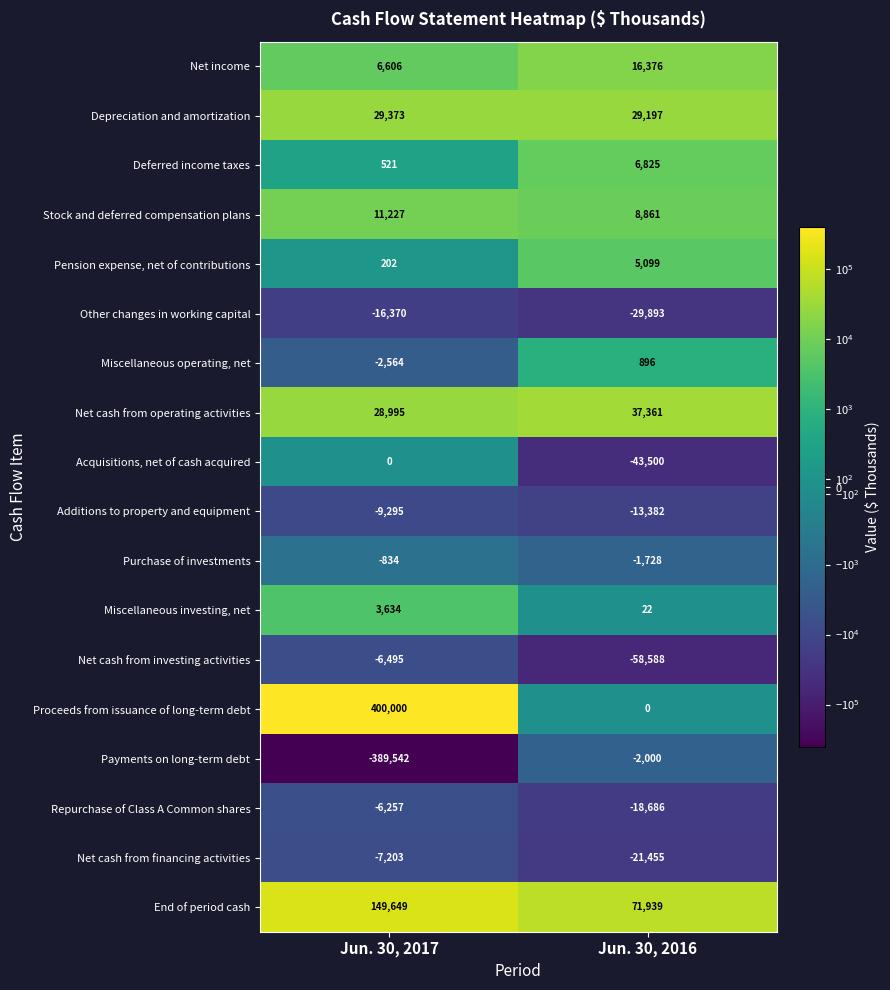

What is the approximate value of Stock and deferred compensation plans at Jun. 30, 2017?

11227